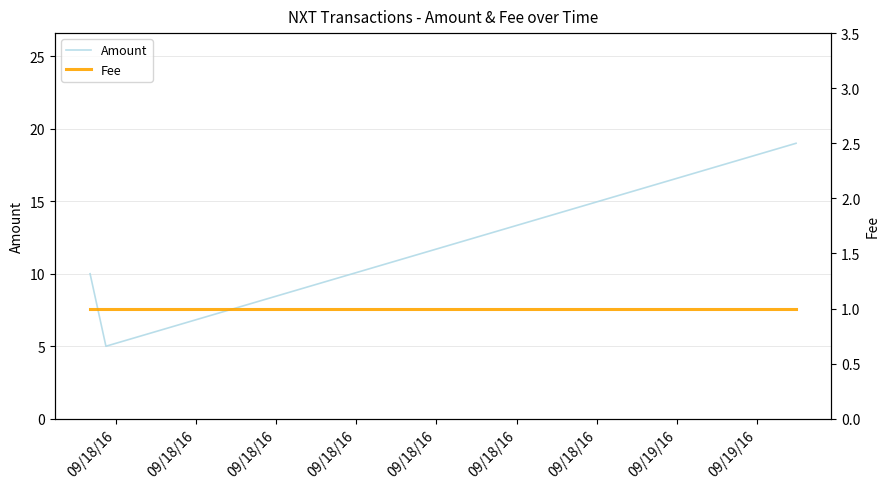

Read the Amount value at 09/18/16.

19